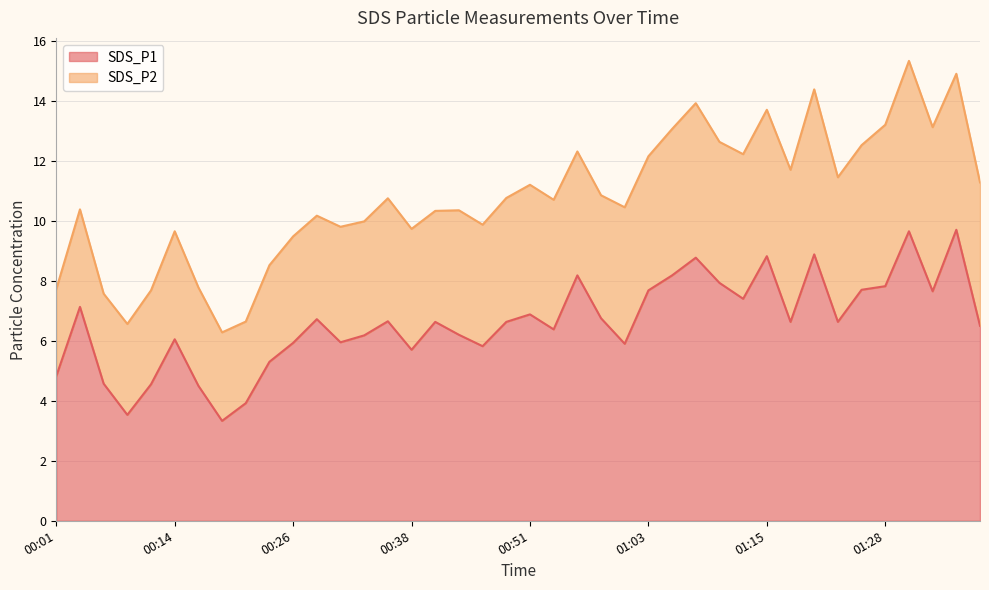

What is the ratio of the value at 00:11 to the value at 01:30?

0.5